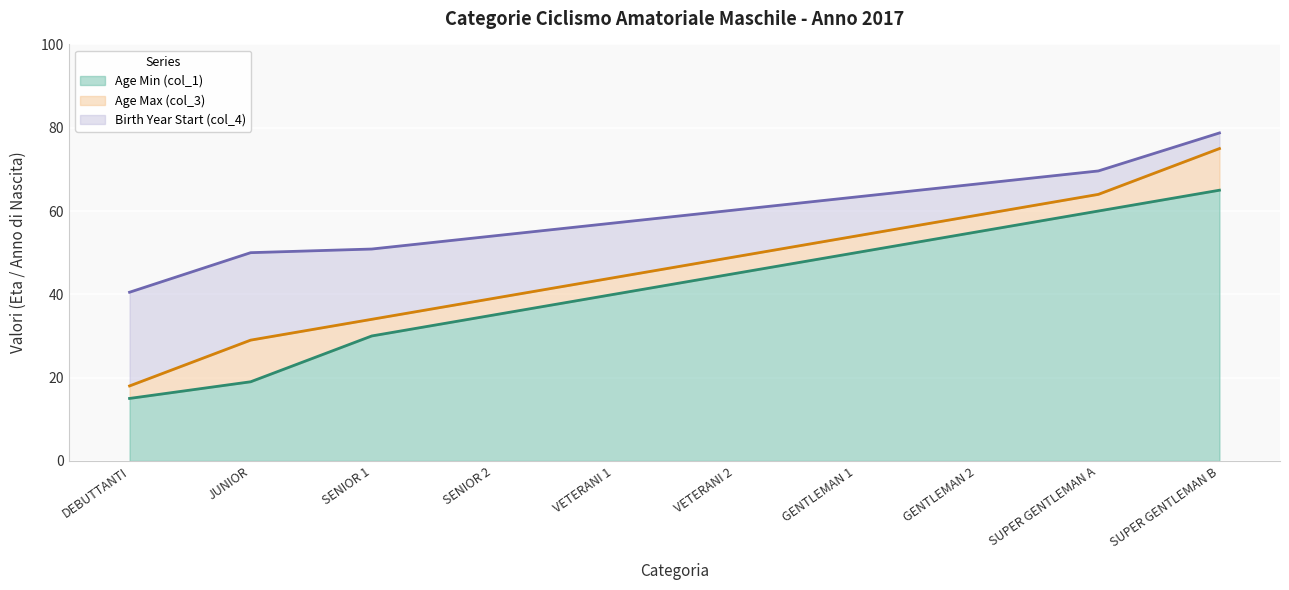

What is the total value across all series at SUPER GENTLEMAN A?

69.6